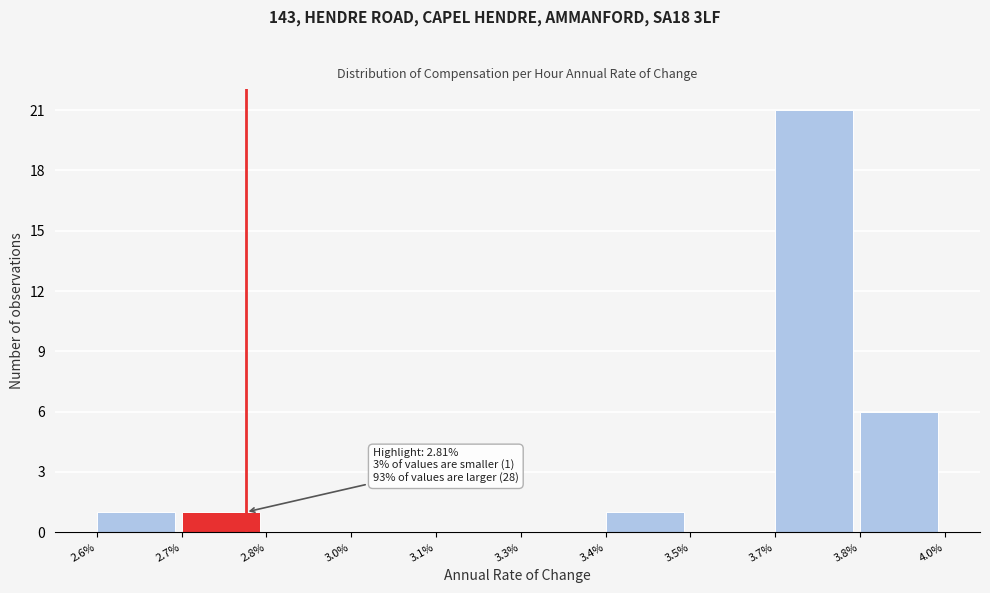

Reading left to right, list all the values displayed in this chart.

2.6%=1	2.7%=1	2.8%=0	3.0%=0	3.1%=0	3.3%=0	3.4%=1	3.5%=0	3.7%=21	3.8%=6